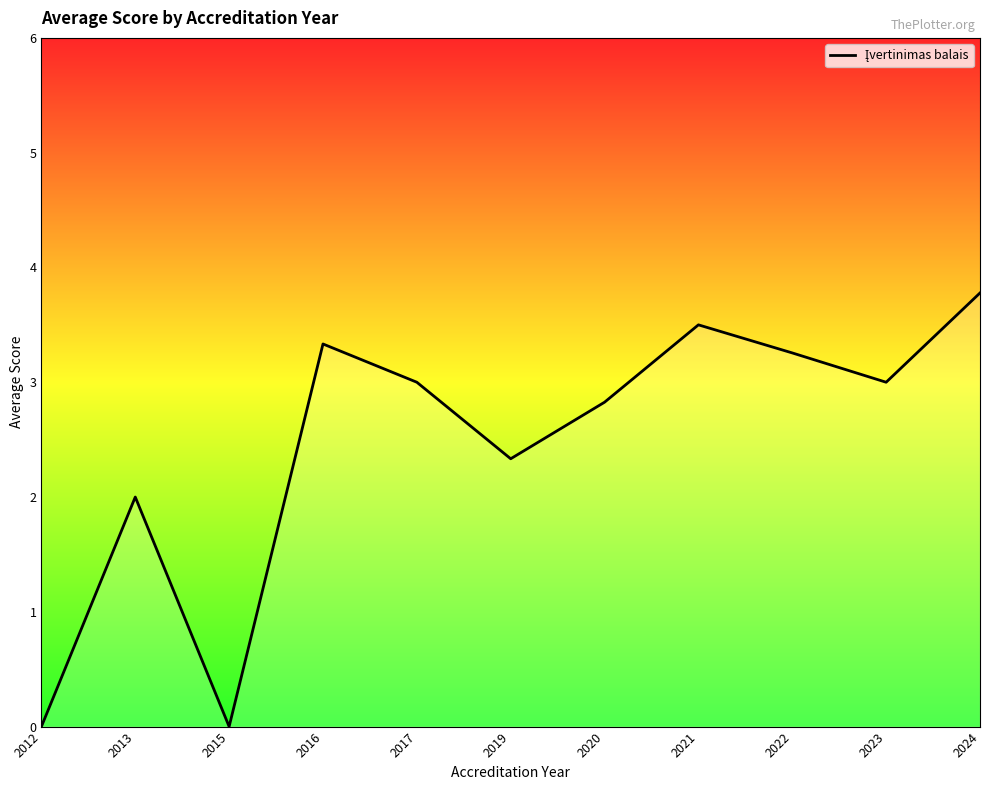

What is the change in value from 2019 to 2021?

+1.2